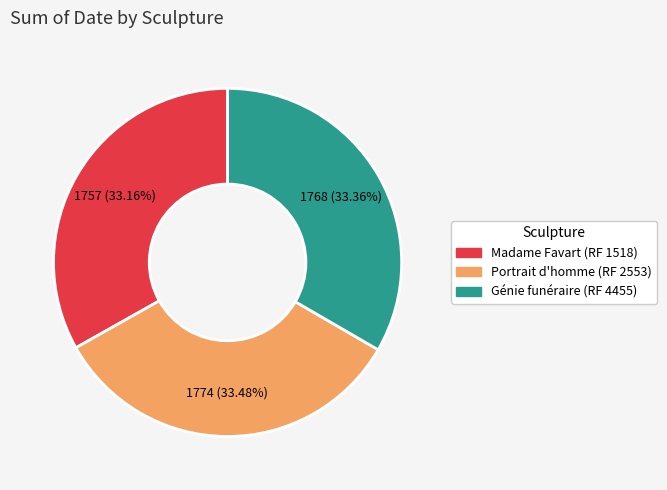

Combined, do Madame Favart (RF 1518) and Portrait d'homme (RF 2553) account for over 50%?

Yes